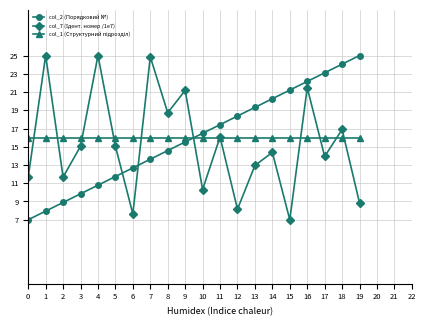

What is the minimum value for col_2 (Порядковий №)?

7.0